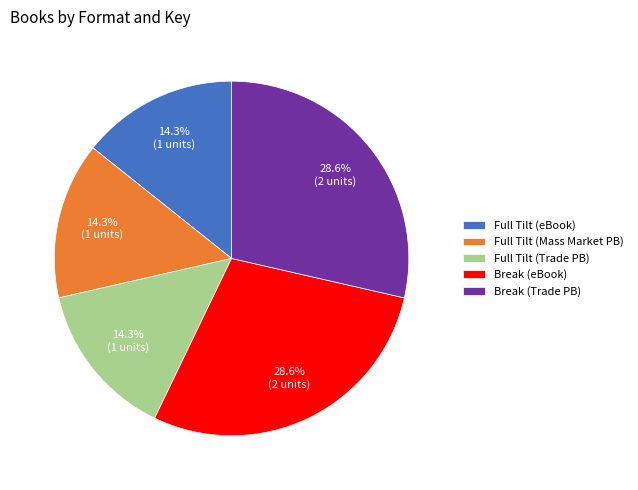

Does any single category account for the majority?

No